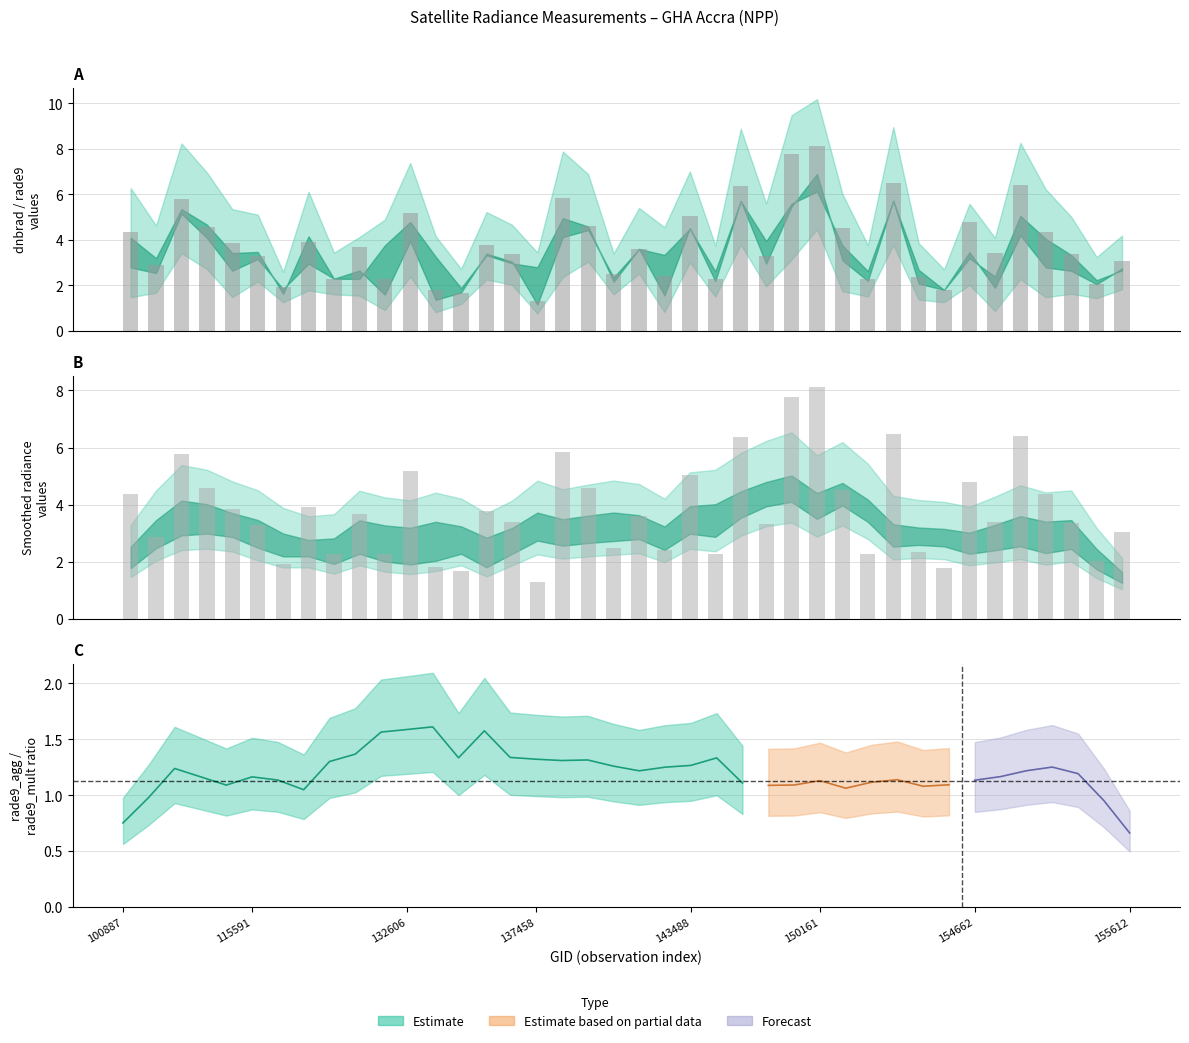

Are the bars grouped side by side (vs. stacked)?

No